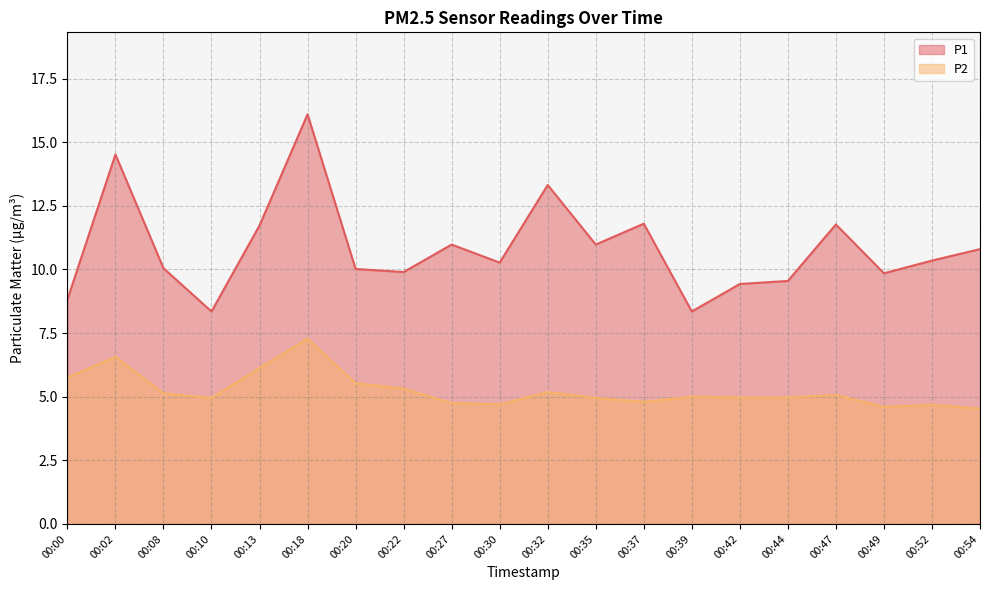

At 00:30, list the series in order from smallest to largest.

P2, P1